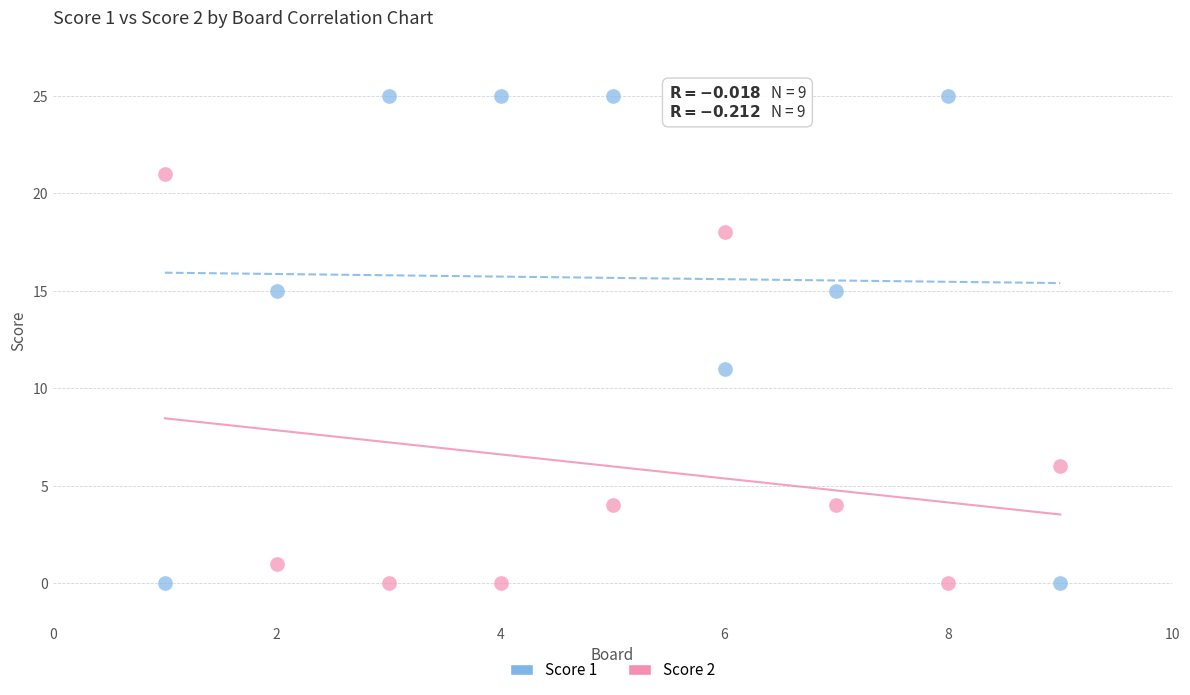

What are all the series names shown in the legend?

Score 1, Score 2